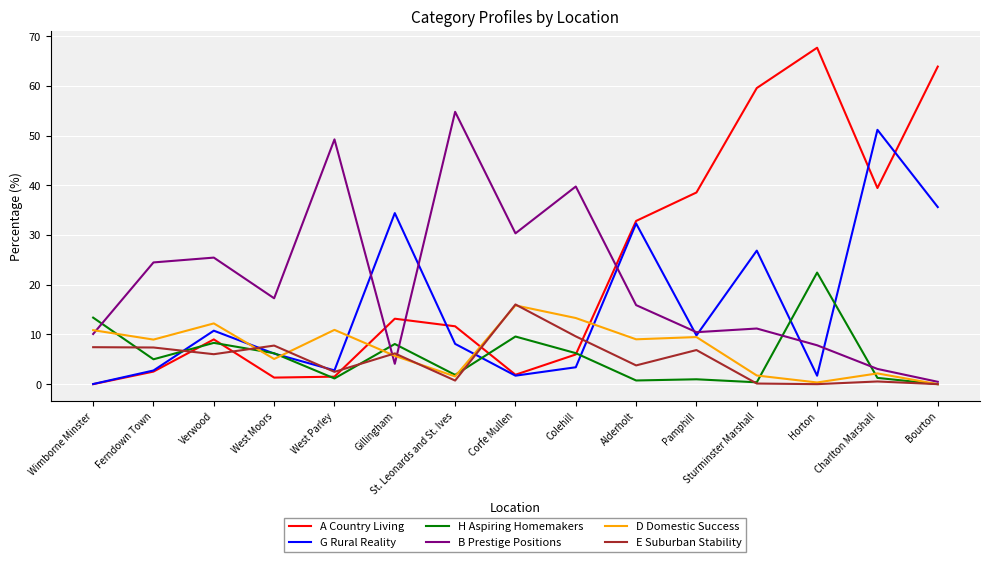

What value does the D Domestic Success series have at Corfe Mullen?

15.8